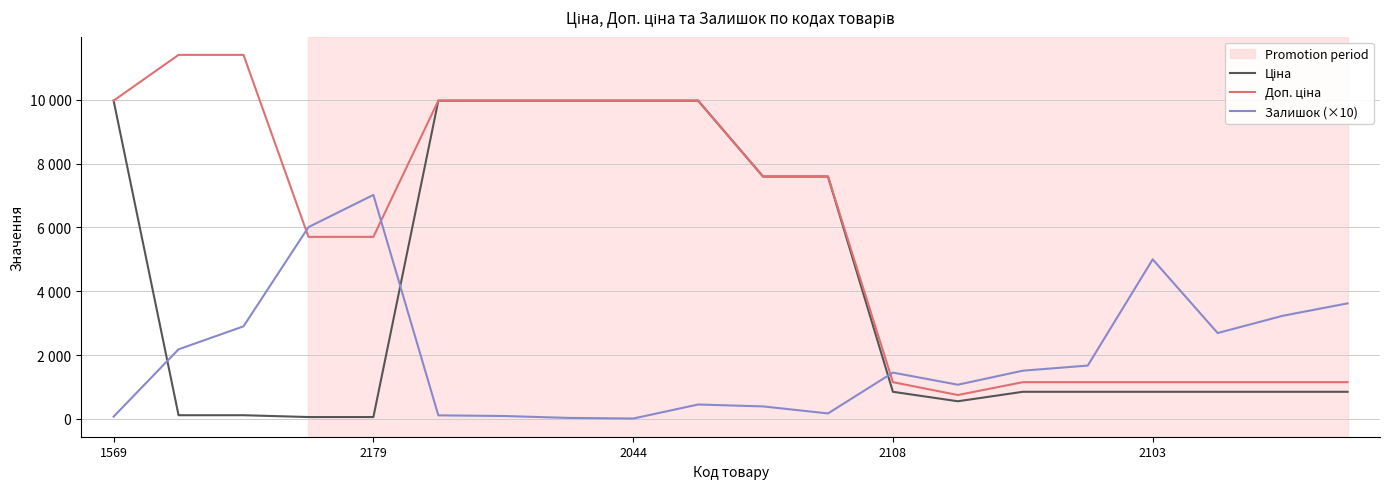

Does the chart display data point markers on the line(s)?

No